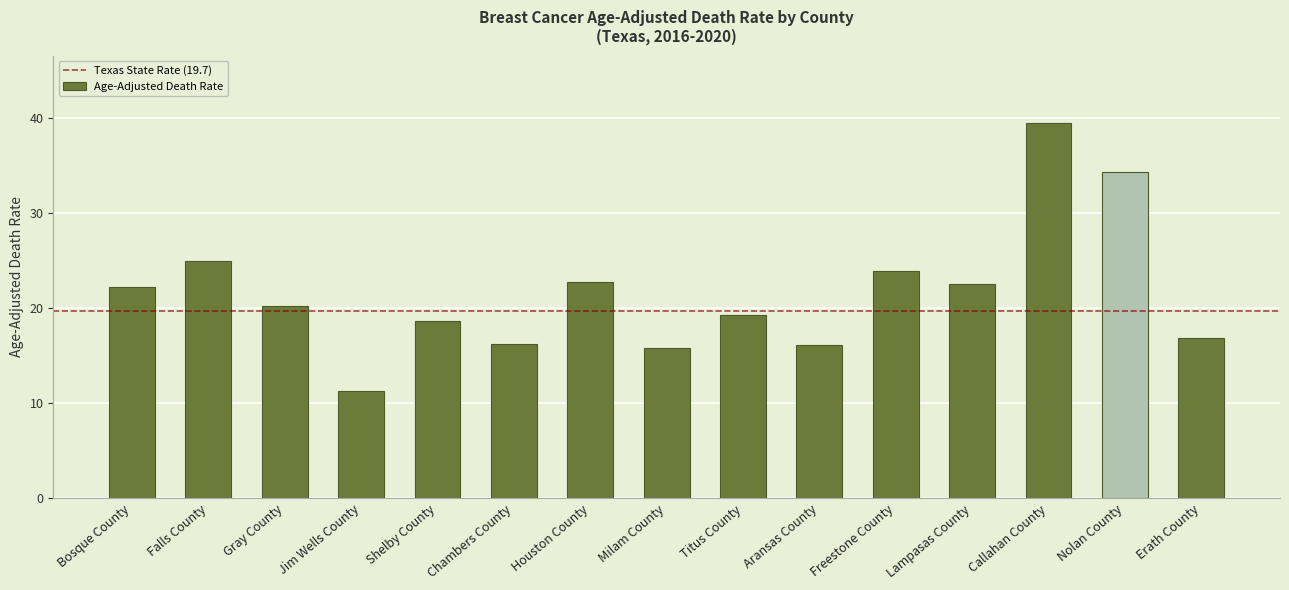

Between Aransas County and Titus County, which is larger?

Titus County